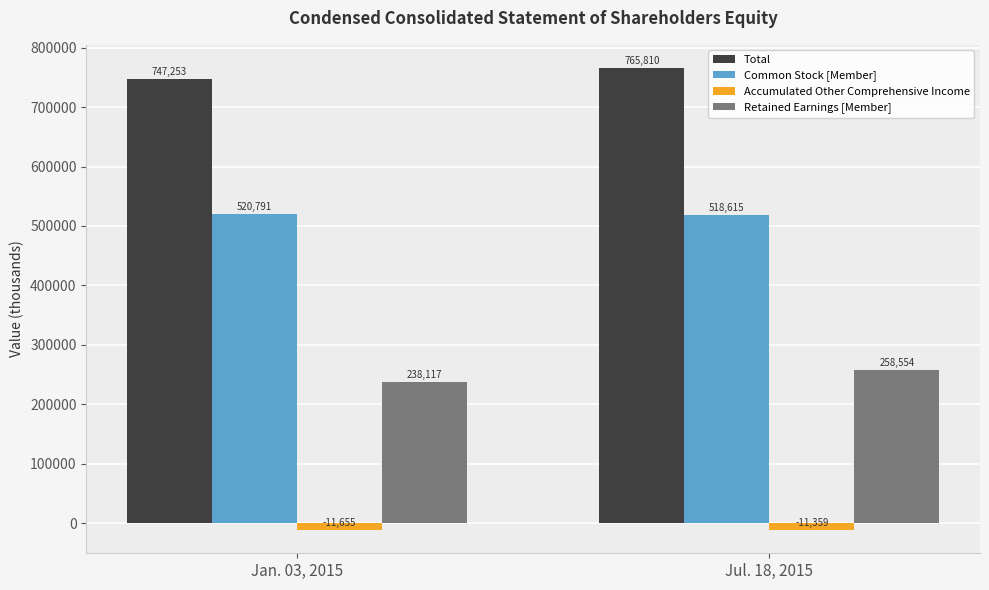

Which series changed the most between Jan. 03, 2015 and Jul. 18, 2015?

Retained Earnings [Member]